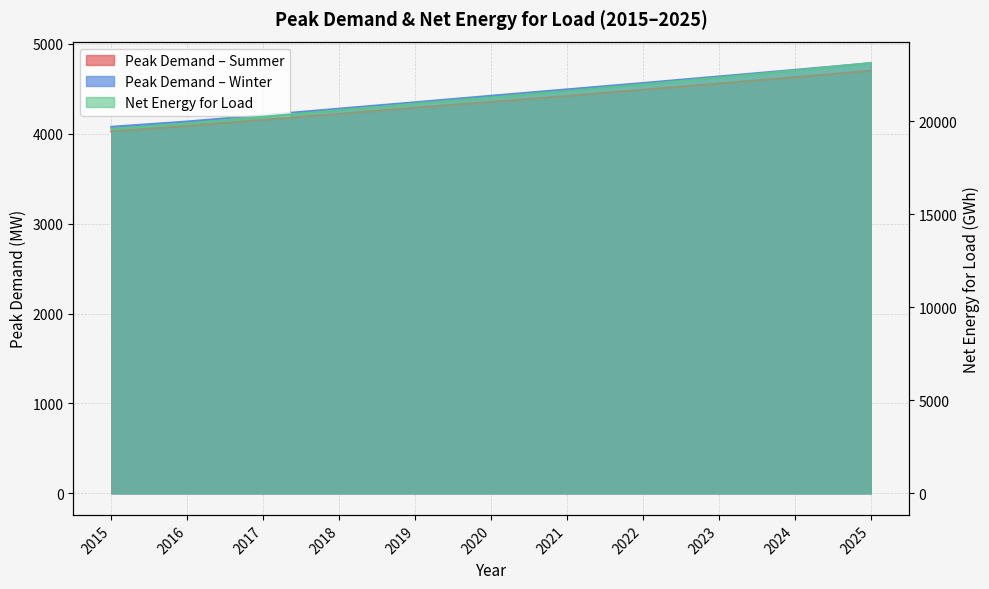

What is the lowest value of the Peak Demand – Summer series?

4024